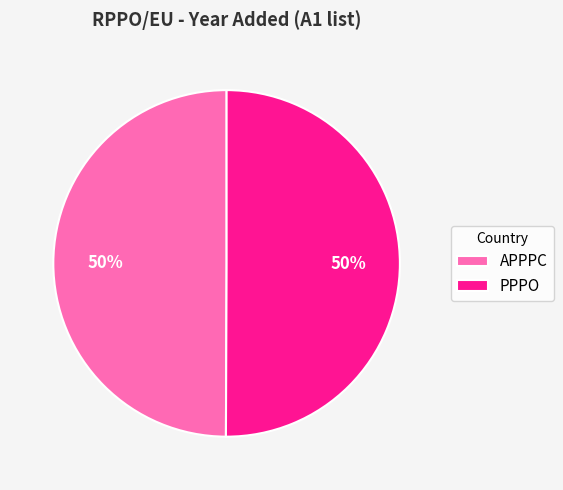

To the nearest percent, what is the average slice percentage?

50%